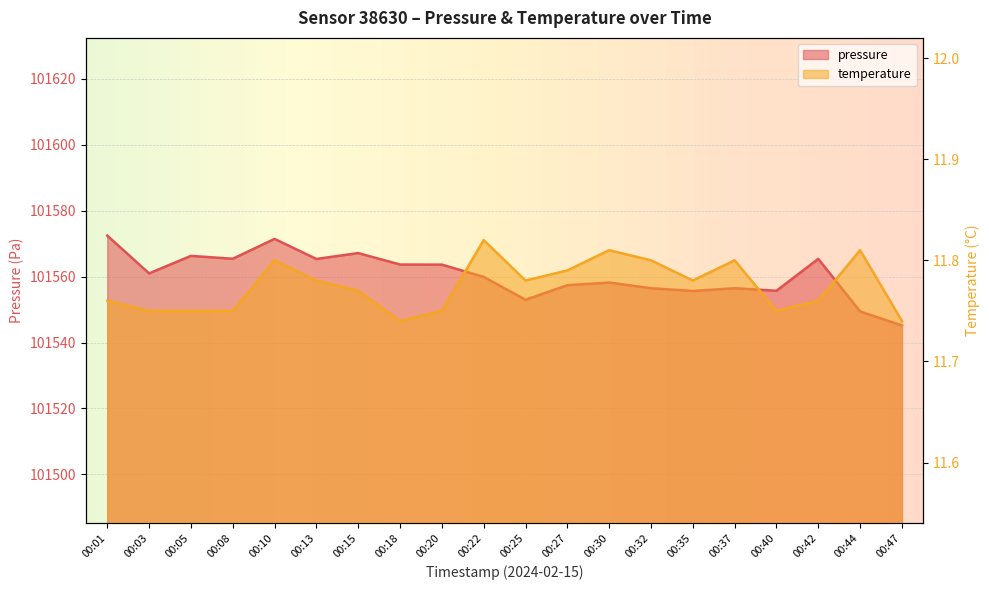

What are all the series names shown in the legend?

pressure, temperature